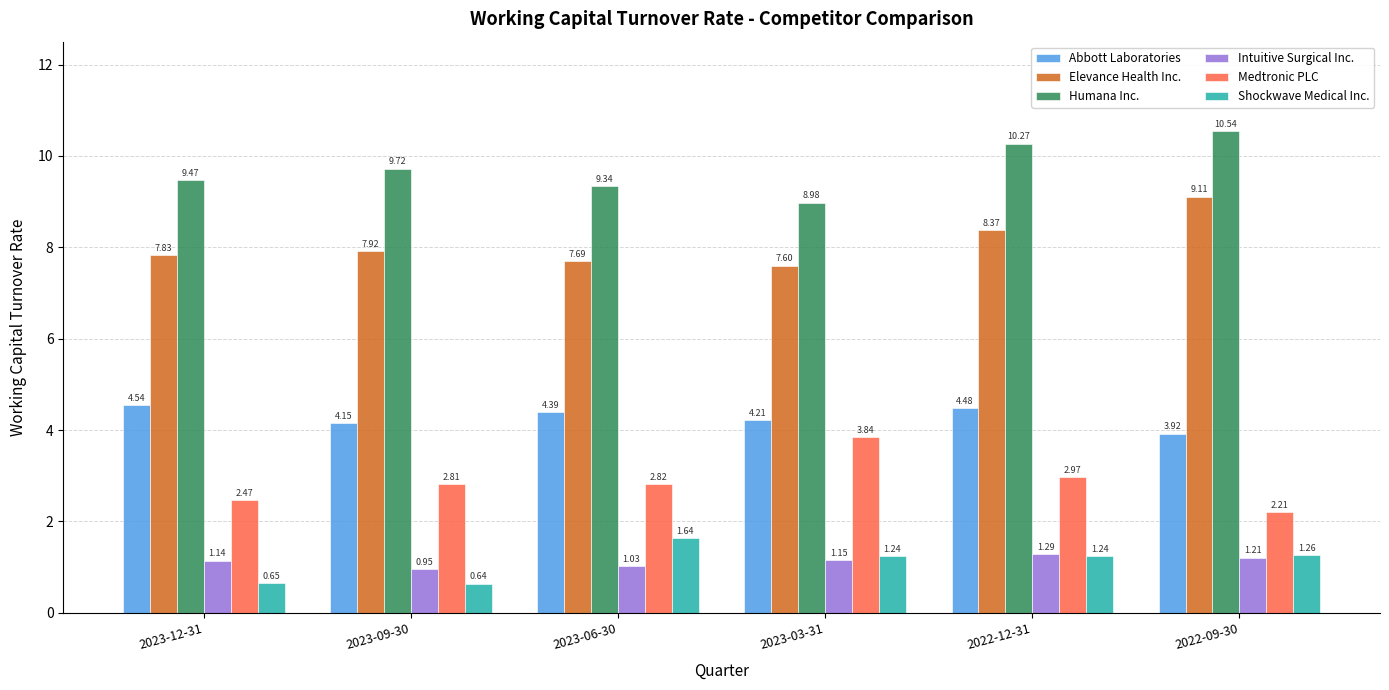

Which series has the largest range (max minus min)?

Medtronic PLC